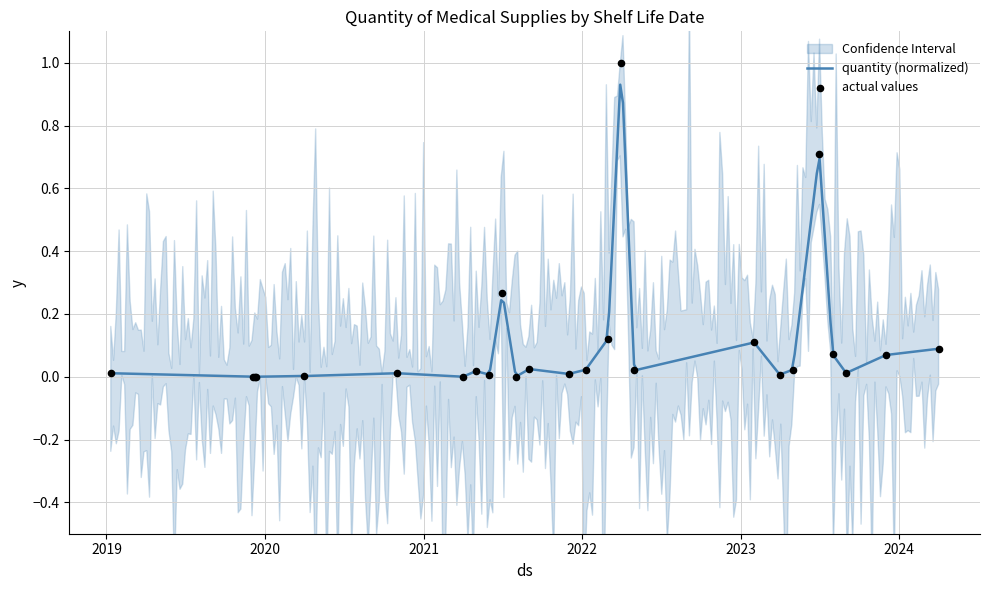

Which has a higher value, 2023-07-01 or 2021-06-01?

2023-07-01